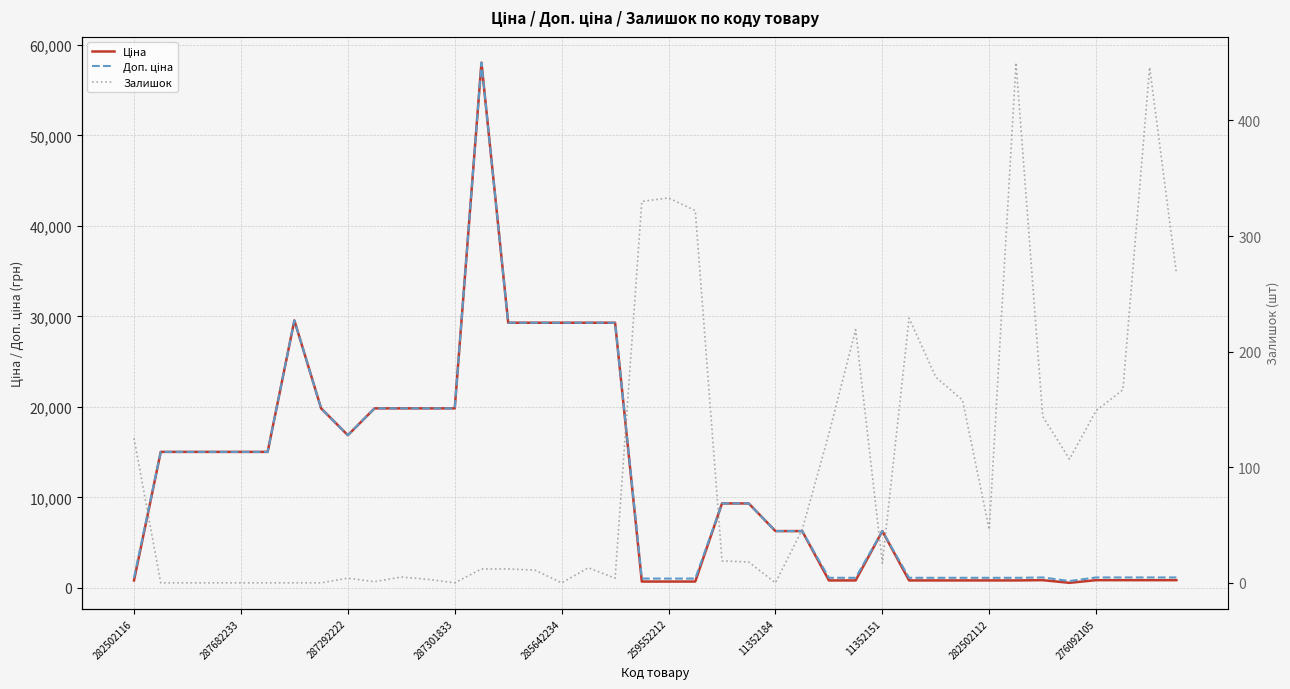

How many series are shown in this chart?

3